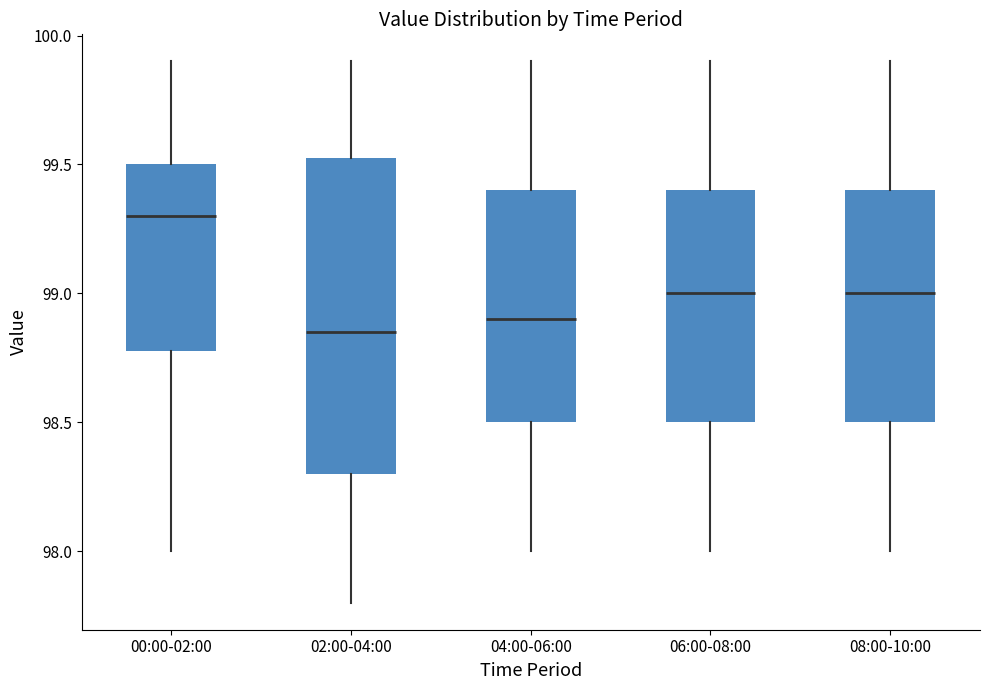

Which box's median line is the highest?

00:00-02:00